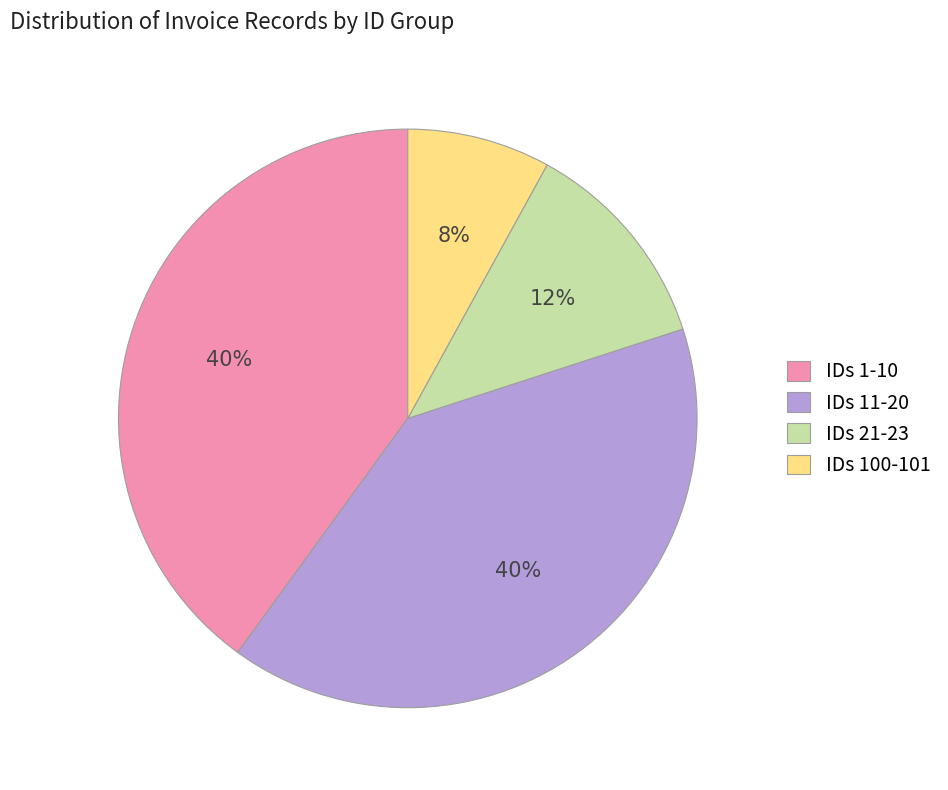

Do IDs 21-23 and IDs 1-10 together represent more than half of the pie?

Yes